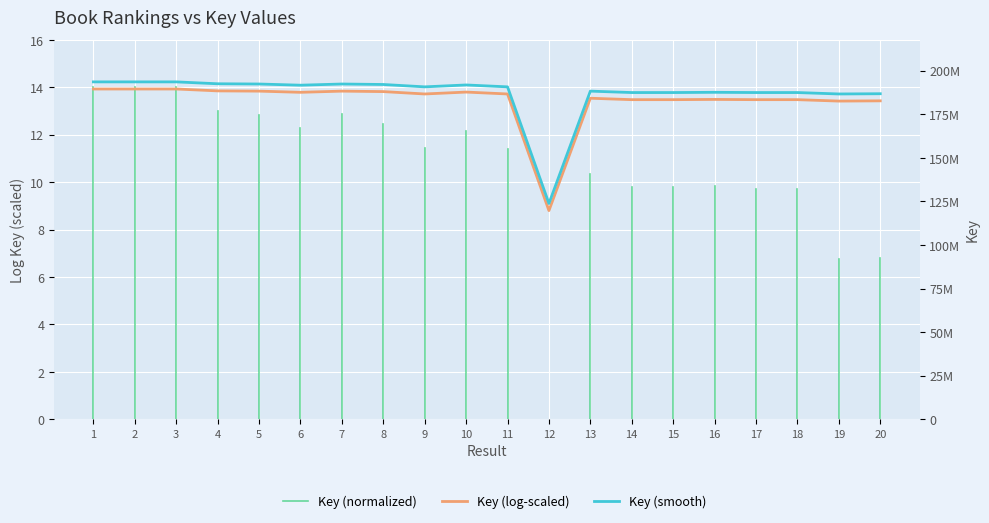

How many data points are less than 14?

9